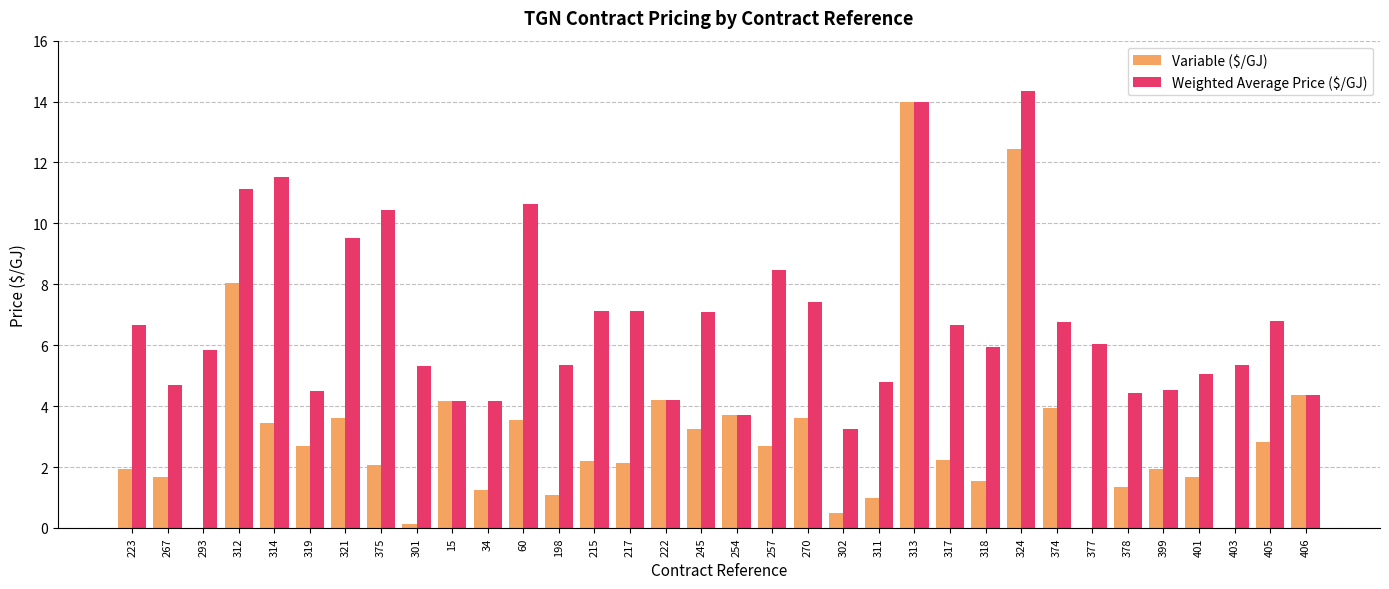

What is the highest value of the Variable ($/GJ) series?

14.0